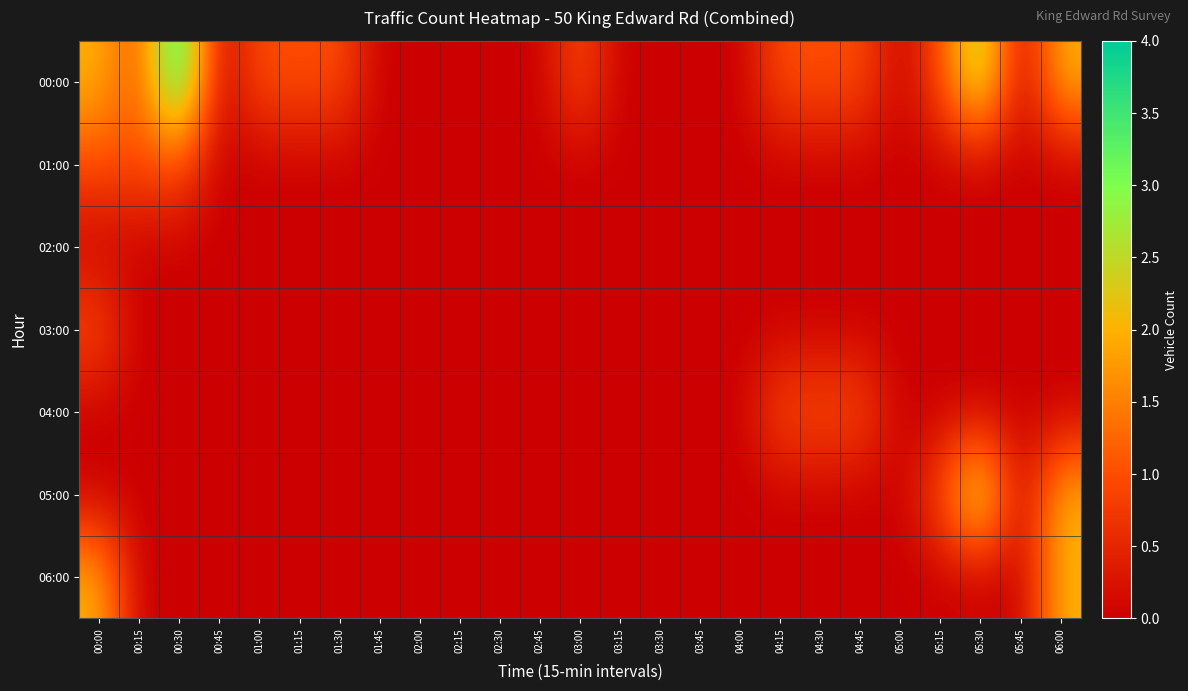

Which series has the largest range (max minus min)?

00:00